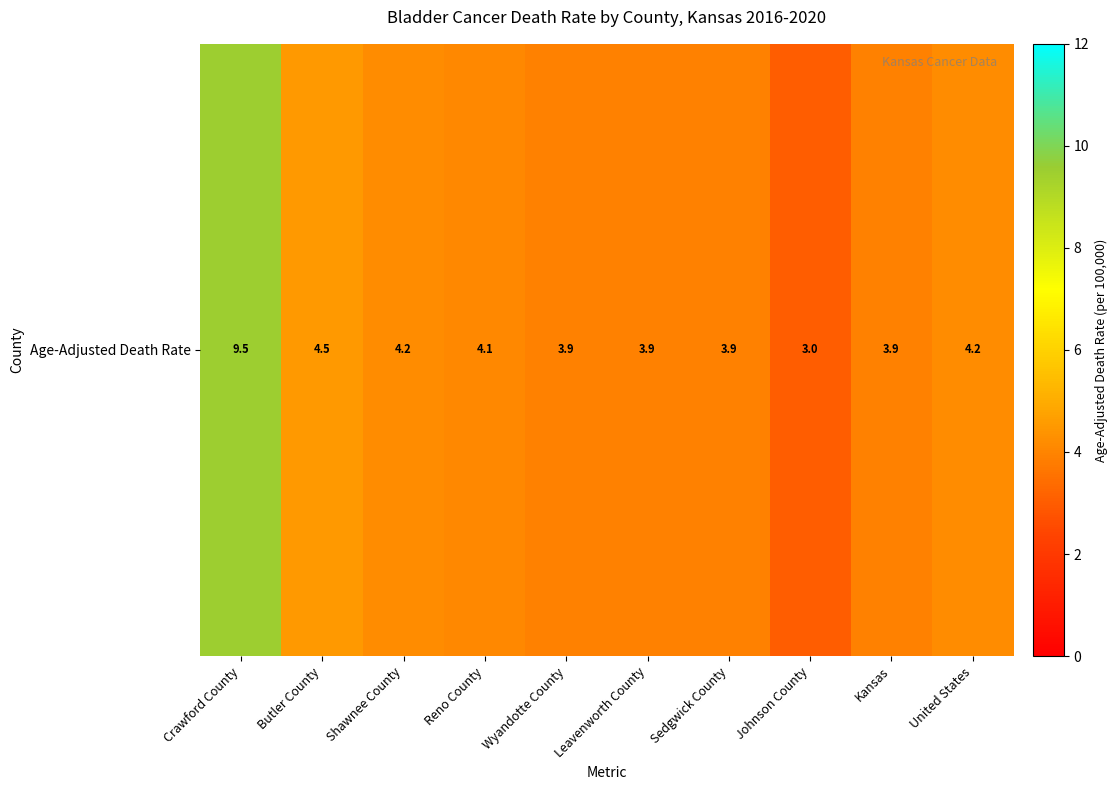

Approximately how many times larger is the value at Sedgwick County compared to Shawnee County?

0.9